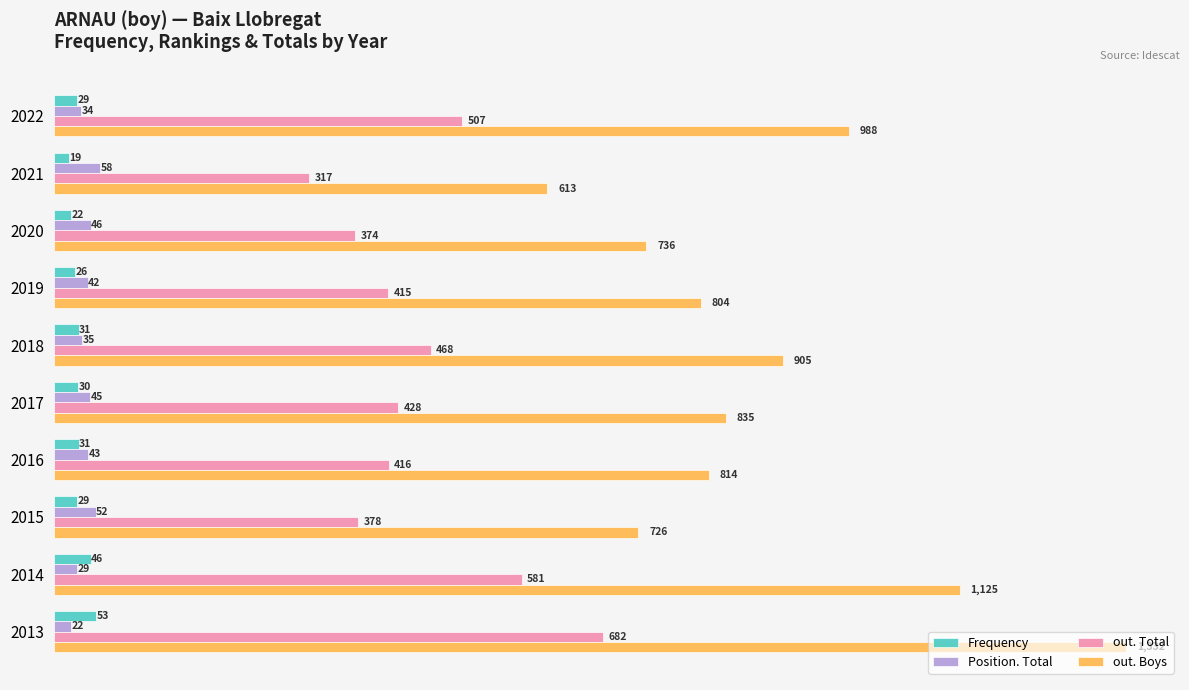

What is the spread (max minus min) of values at 2018?

874